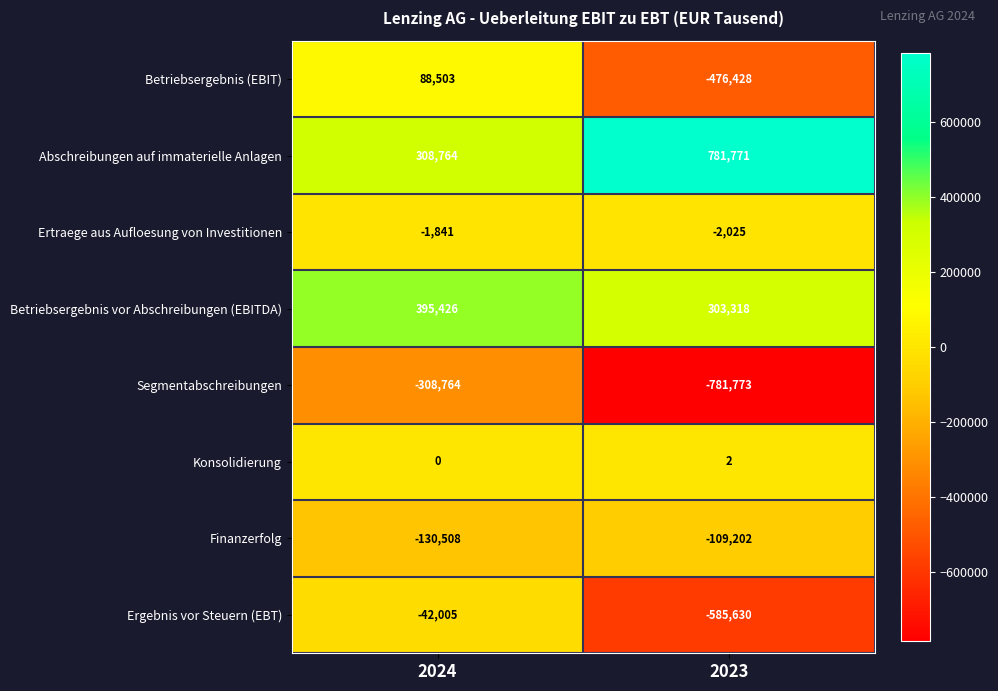

Is it true that Konsolidierung equals 2 at 2023?

True